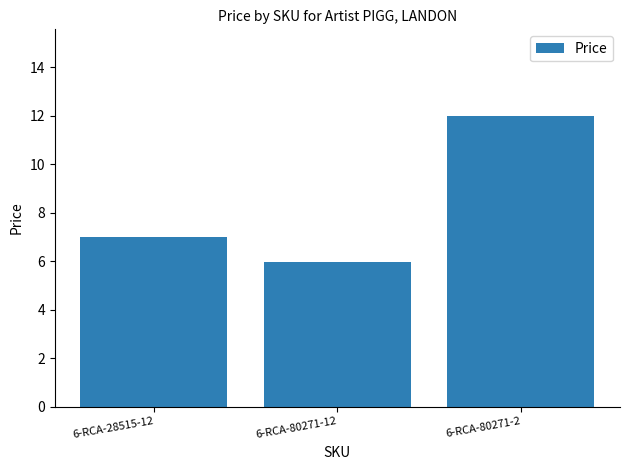

The chart shows a value of 6.0 at 6-RCA-80271-12. True or false?

True